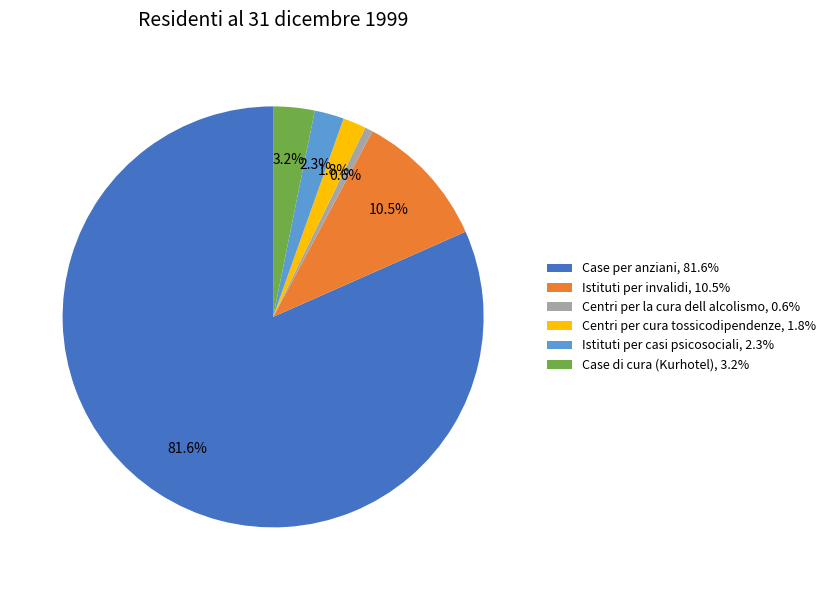

To the nearest percent, what is the combined percentage of Istituti per casi psicosociali and Centri per la cura dell alcolismo?

3%